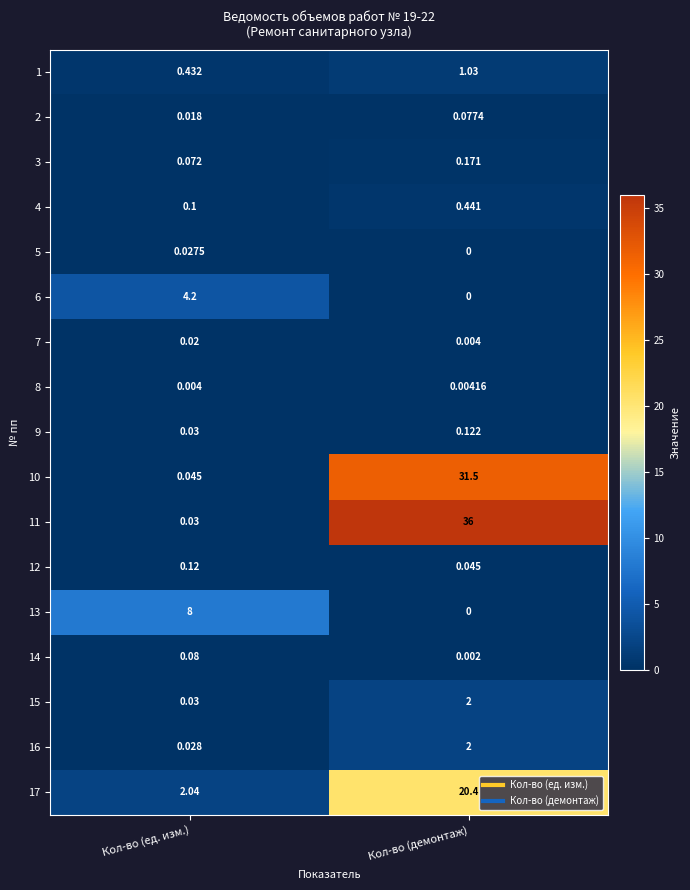

What is the total value across all series at Кол-во (ед. изм.)?

15.3